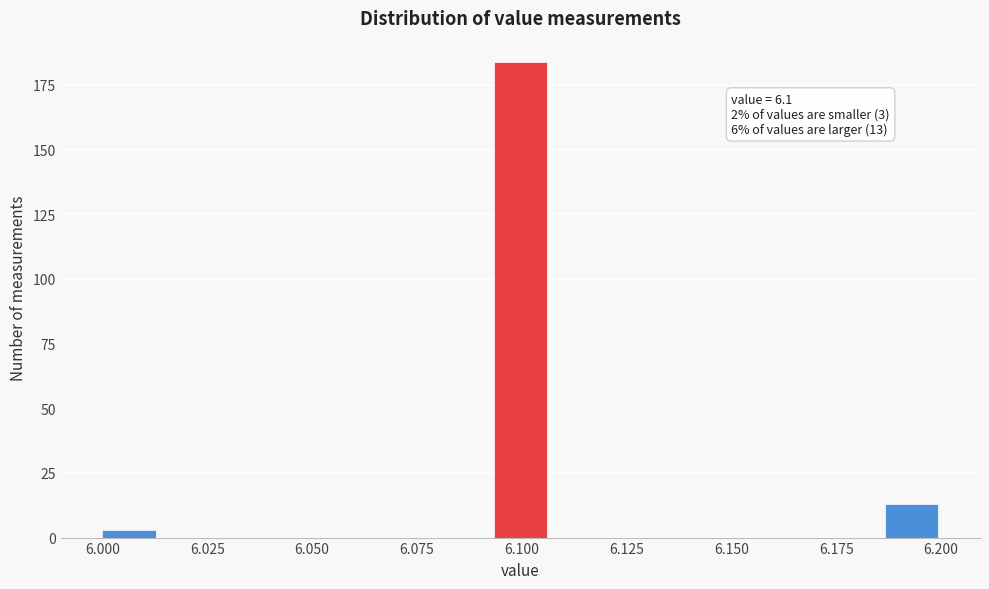

Read against the x-axis, roughly where is the centre of the tallest bar?

6.100